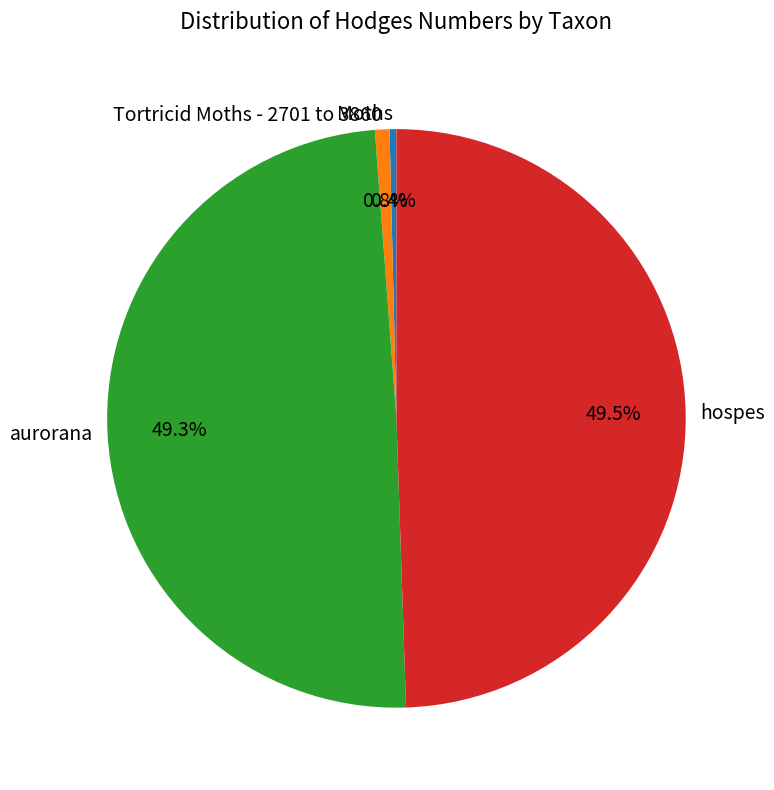

Between Moths and aurorana, which is larger?

aurorana